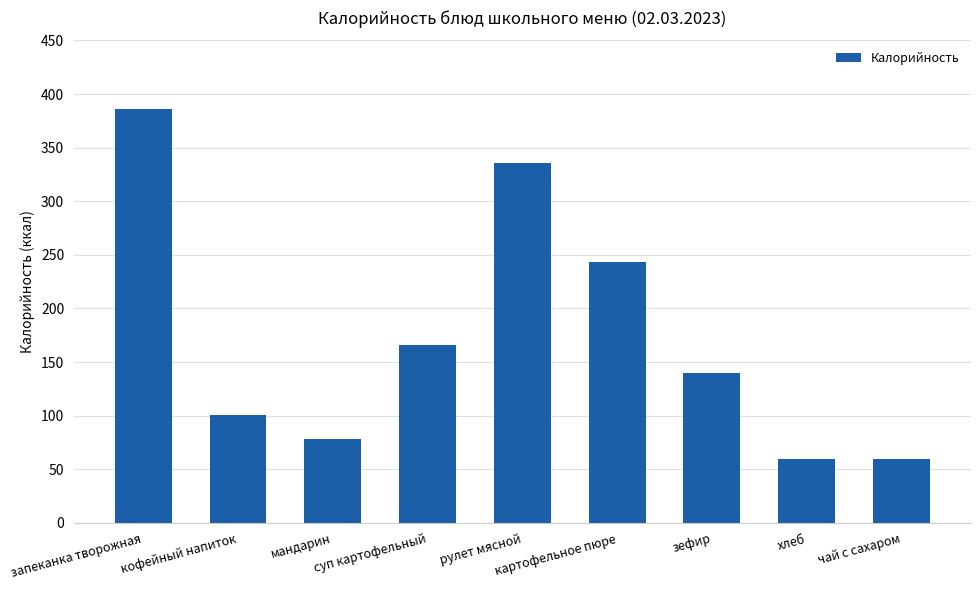

How many series are shown in this chart?

1